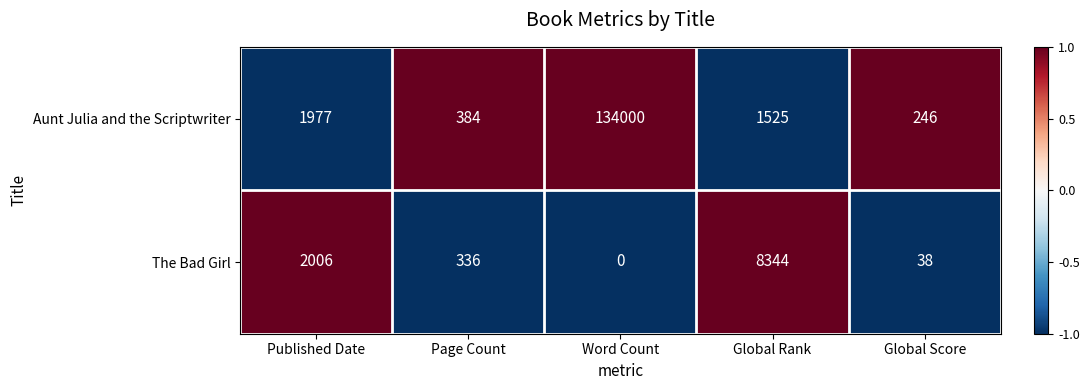

Rank the series by their average value, from lowest to highest.

The Bad Girl, Aunt Julia and the Scriptwriter